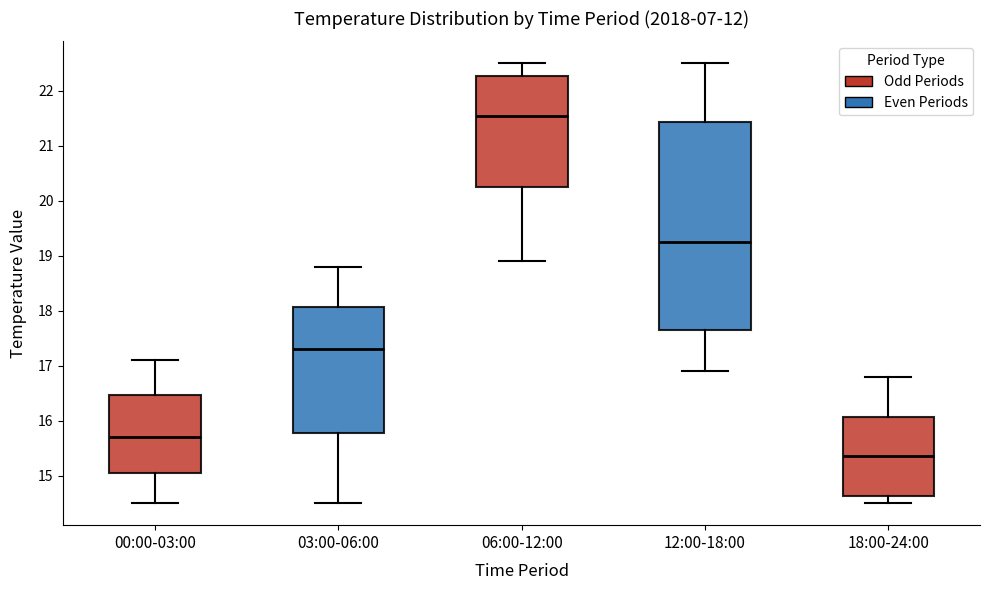

Reading left to right, read every box against the y-axis: the position of its median line, the range the box covers, and the ends of its whiskers. The values are not printed on the chart, so give them approximately, as read against the axis.

00:00-03:00: median 15.7, box 15.1 to 16.5, whiskers 14.5 to 17.1
03:00-06:00: median 17.3, box 15.8 to 18.1, whiskers 14.5 to 18.8
06:00-12:00: median 21.6, box 20.3 to 22.3, whiskers 18.9 to 22.5
12:00-18:00: median 19.3, box 17.7 to 21.4, whiskers 16.9 to 22.5
18:00-24:00: median 15.4, box 14.6 to 16.1, whiskers 14.5 to 16.8